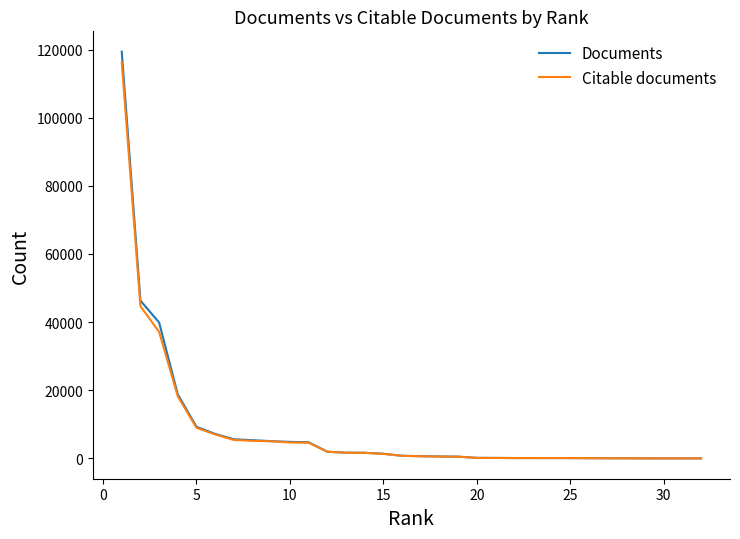

Which series has the widest spread of values?

Documents